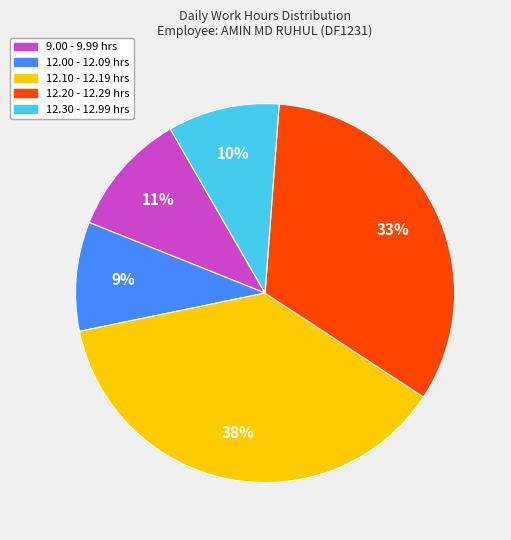

Does any single category account for the majority?

No